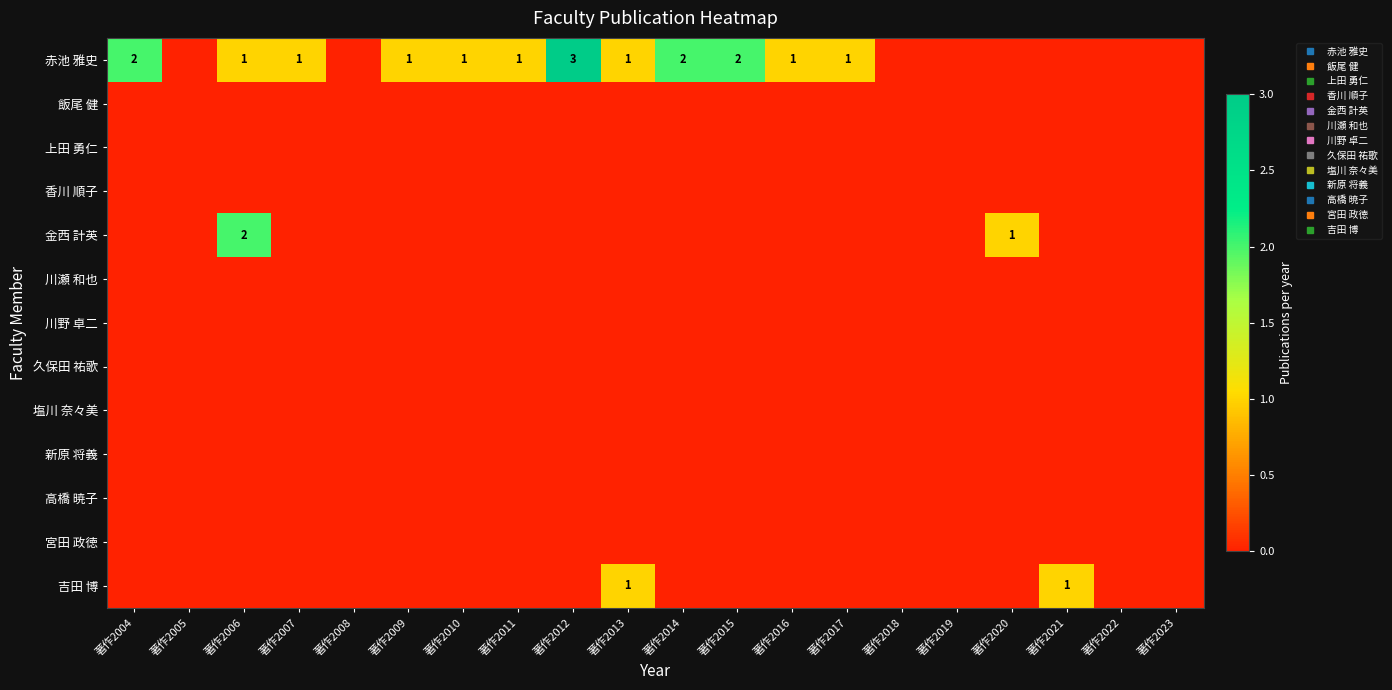

List the series in order of their peak value, highest first.

赤池 雅史, 金西 計英, 吉田 博, 飯尾 健, 上田 勇仁, 香川 順子, 川瀬 和也, 川野 卓二, 久保田 祐歌, 塩川 奈々美, 新原 将義, 高橋 暁子, 宮田 政徳